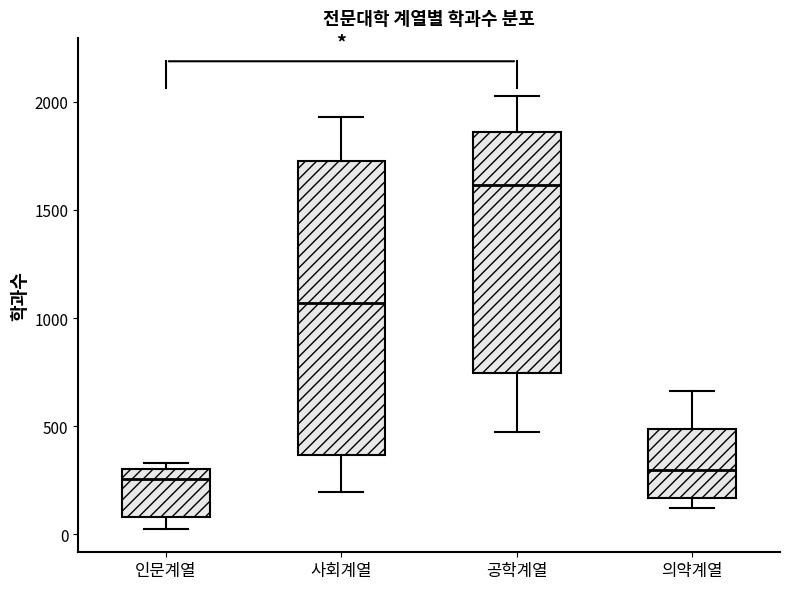

Where does the median line of the box for 의약계열 sit on the y-axis? The values are not printed on the chart, so give them approximately, as read against the axis.

300